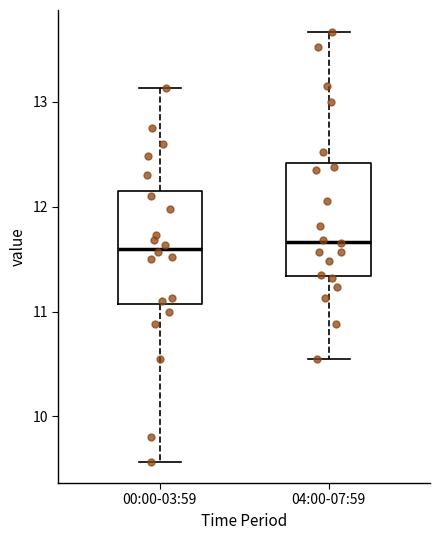

Reading left to right, read every box against the y-axis: the position of its median line, the range the box covers, and the ends of its whiskers. The values are not printed on the chart, so give them approximately, as read against the axis.

00:00-03:59: median 11.6, box 11.1 to 12.2, whiskers 9.6 to 13.1
04:00-07:59: median 11.7, box 11.3 to 12.4, whiskers 10.6 to 13.7